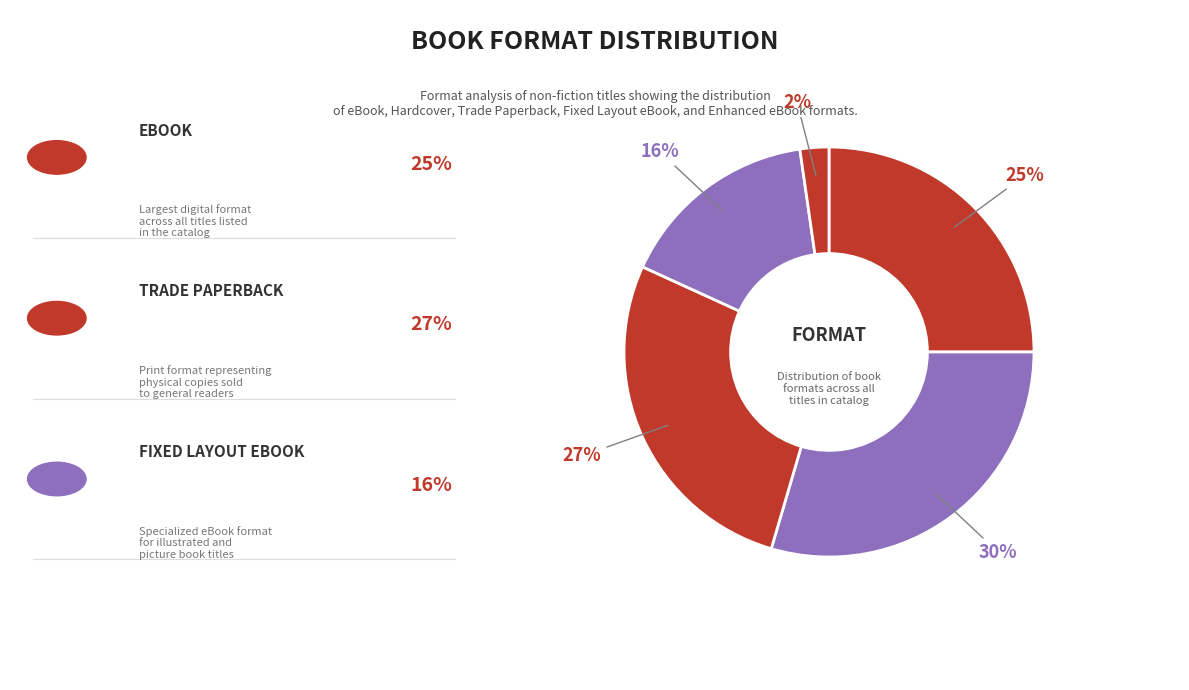

How many segments does this pie chart have?

5